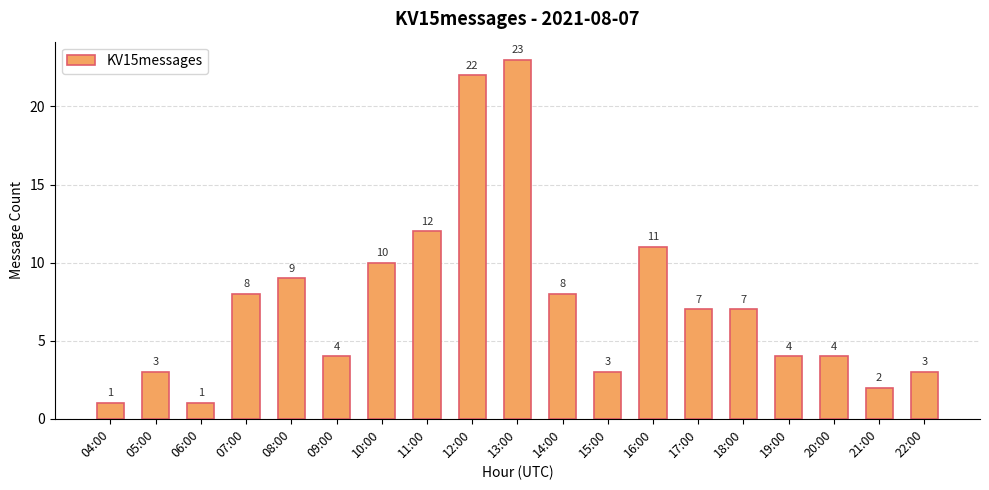

Reading left to right, extract all data points from this chart.

04:00=1	05:00=3	06:00=1	07:00=8	08:00=9	09:00=4	10:00=10	11:00=12	12:00=22	13:00=23	14:00=8	15:00=3	16:00=11	17:00=7	18:00=7	19:00=4	20:00=4	21:00=2	22:00=3